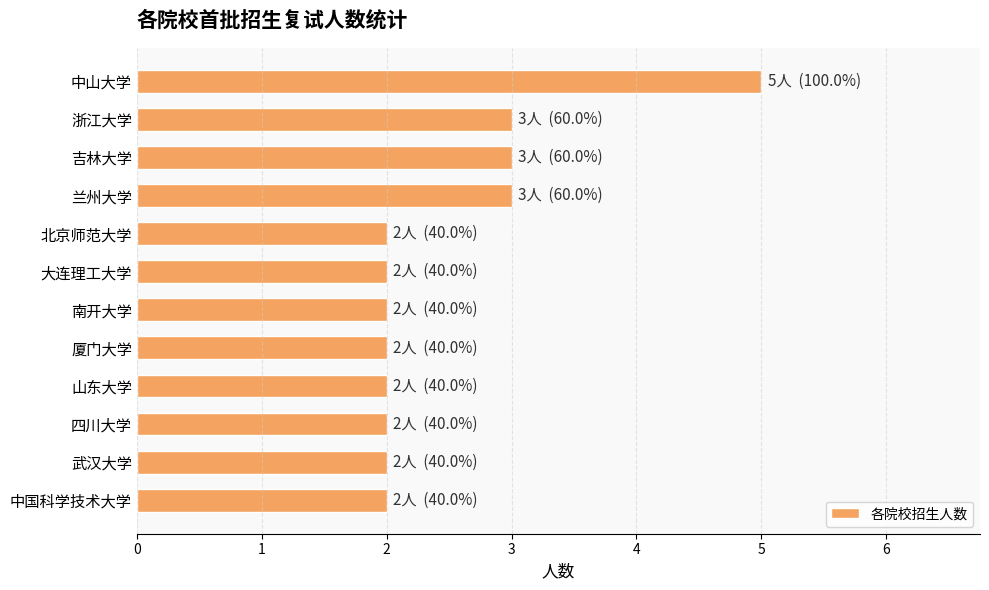

Approximately how many times larger is the value at 浙江大学 compared to 中山大学?

0.6